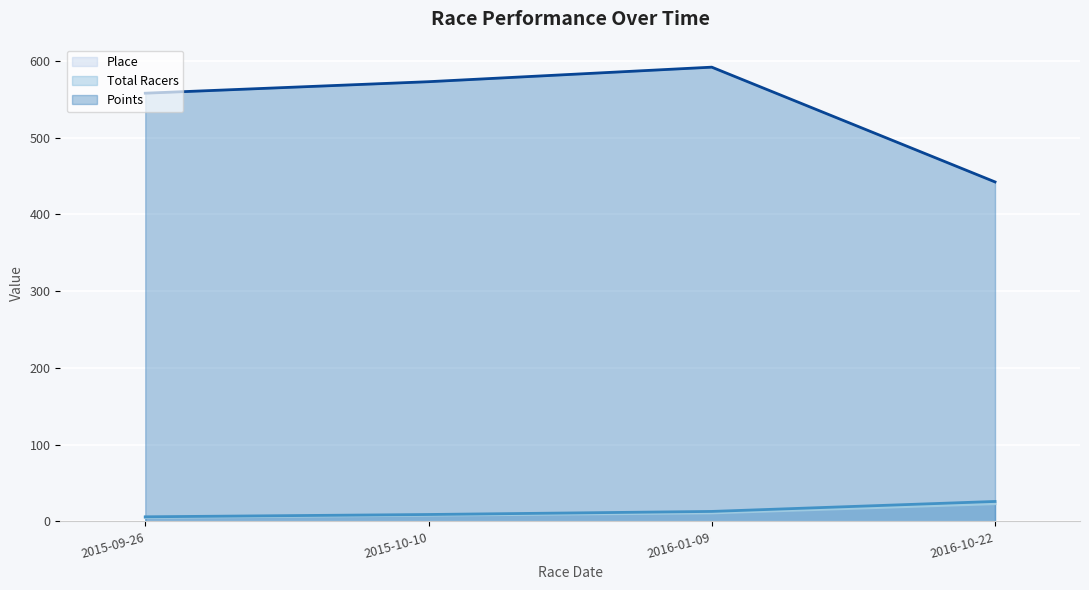

What position from the left is 2015-10-10?

2